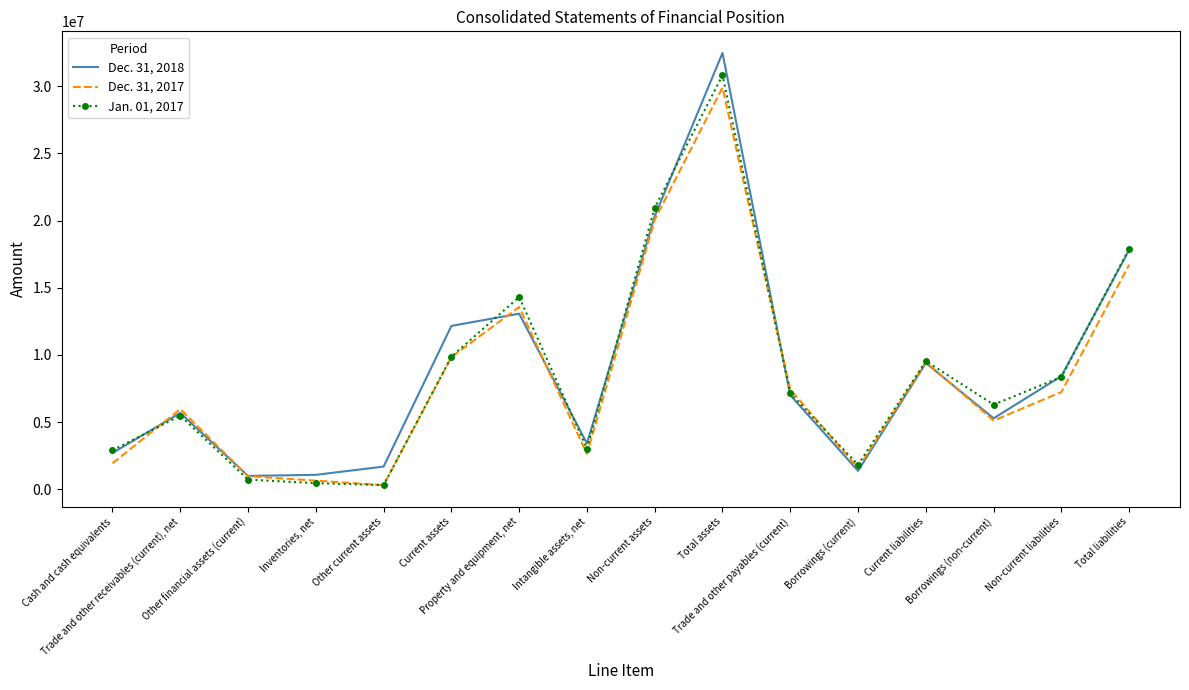

What is the difference between the second highest and minimum values in the Dec. 31, 2018 series?

19321526